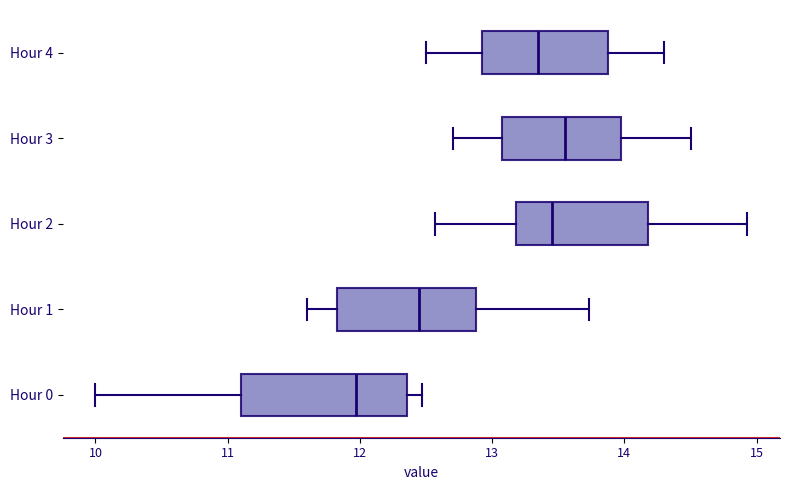

Where is the left edge of the box for Hour 1 on the x-axis? The values are not printed on the chart, so give them approximately, as read against the axis.

11.8